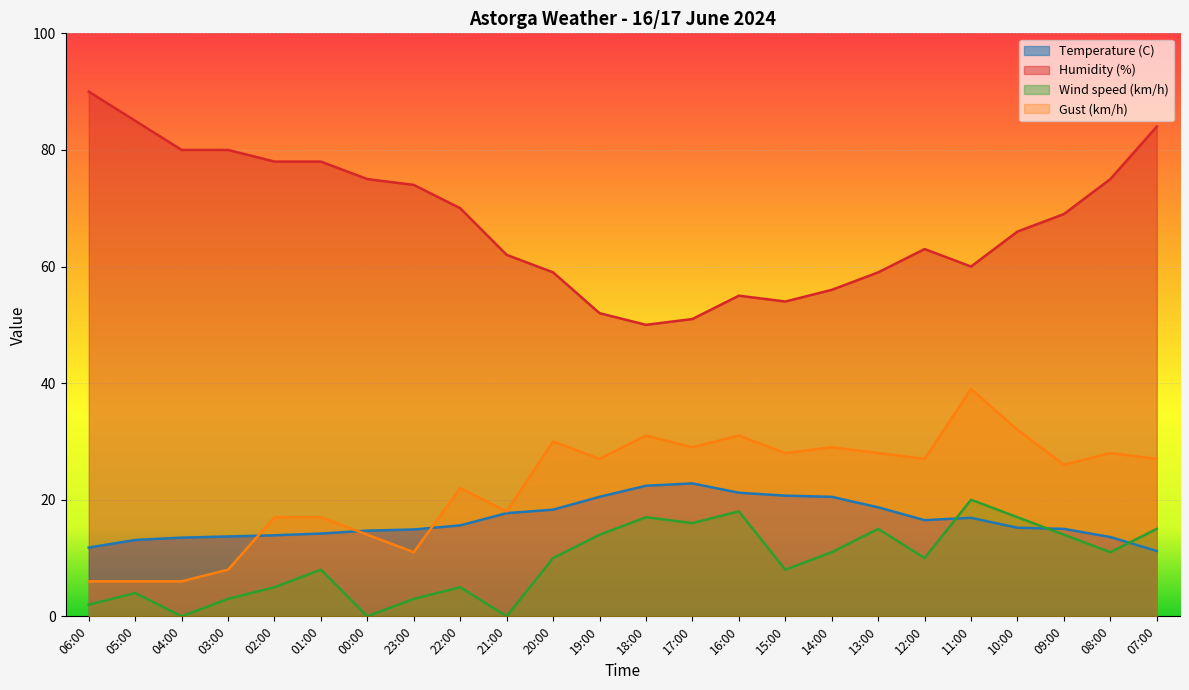

What is the highest value of the Wind speed (km/h) series?

20.0